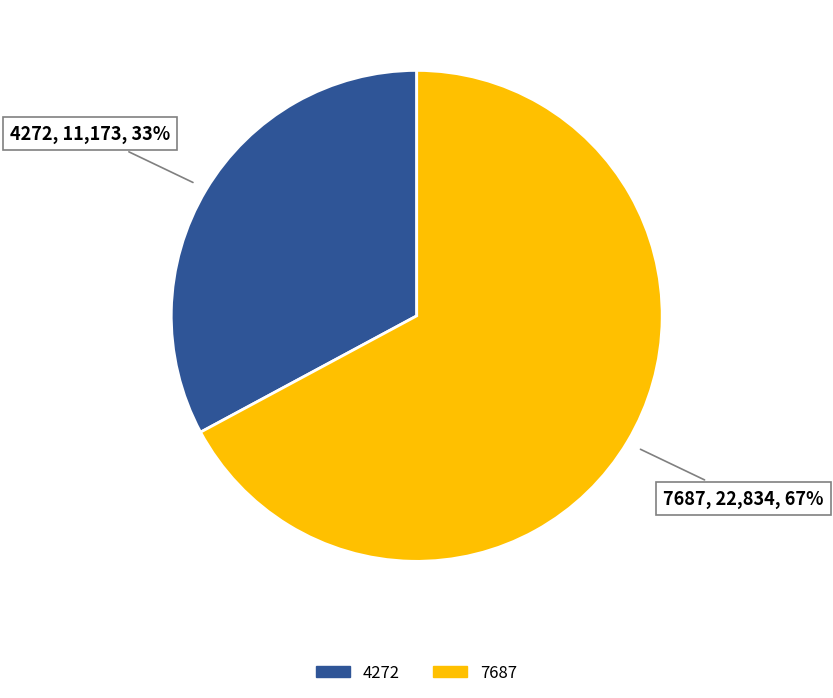

To the nearest percent, what is the difference between the 4272 and 7687 slice percentages?

34%